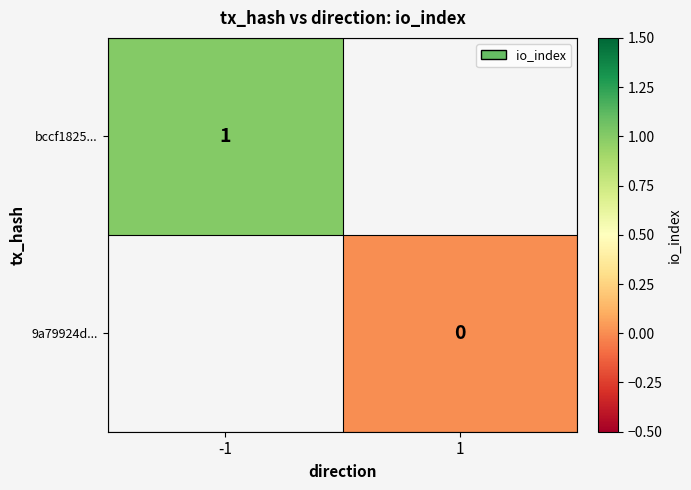

Which category has the highest value across all series?

-1